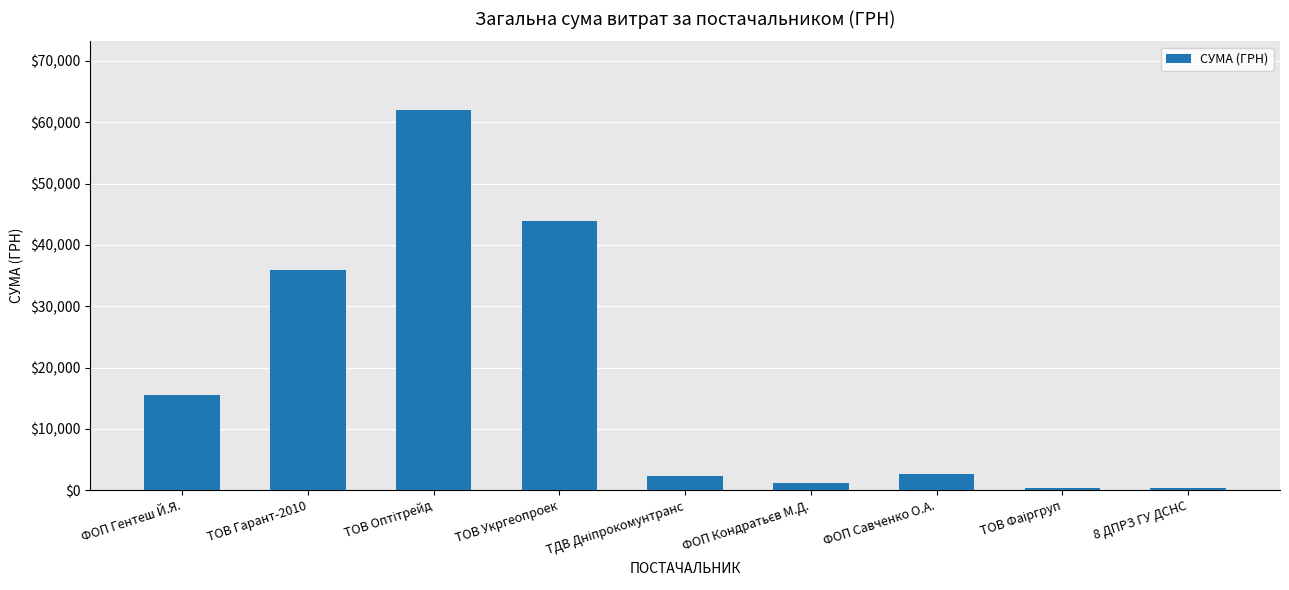

What is the difference between the maximum and minimum values?

61664.8